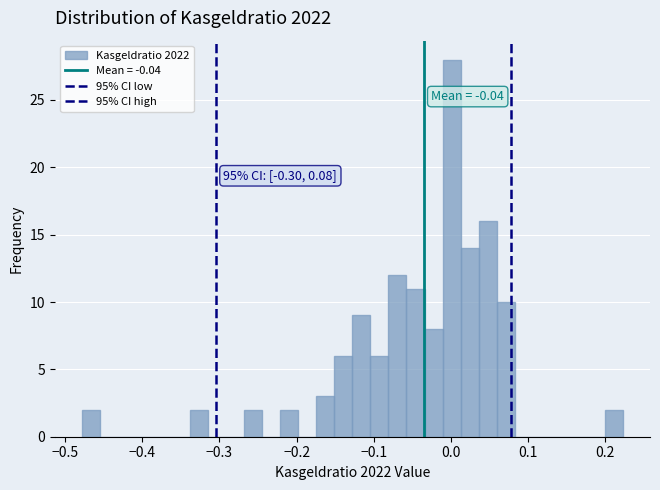

Around what value on the x-axis is the tallest bar? Give the approximate position of its centre, as read against the axis.

0.00